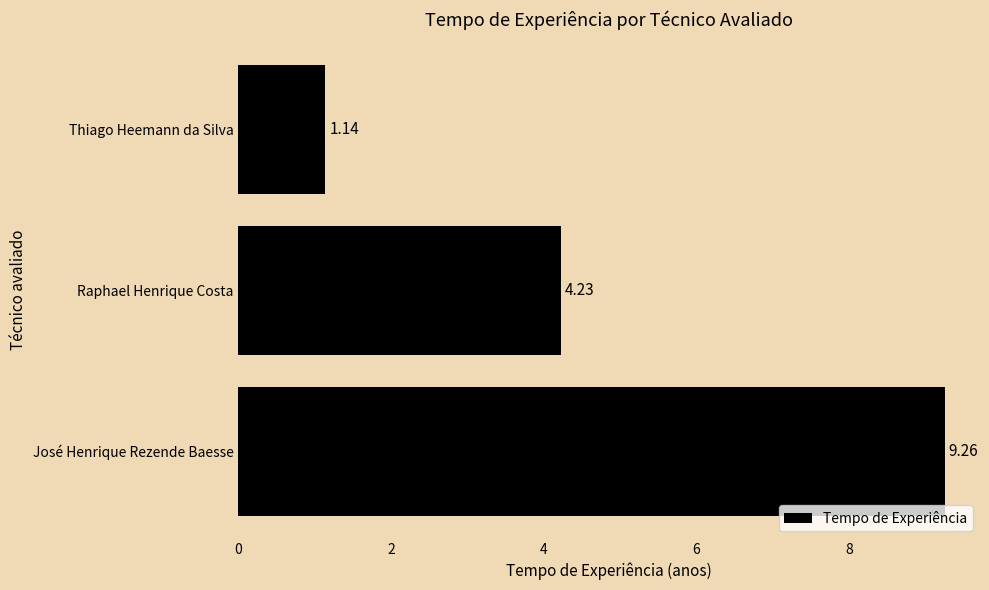

Where is the data nearest to the value 5?

Raphael Henrique Costa